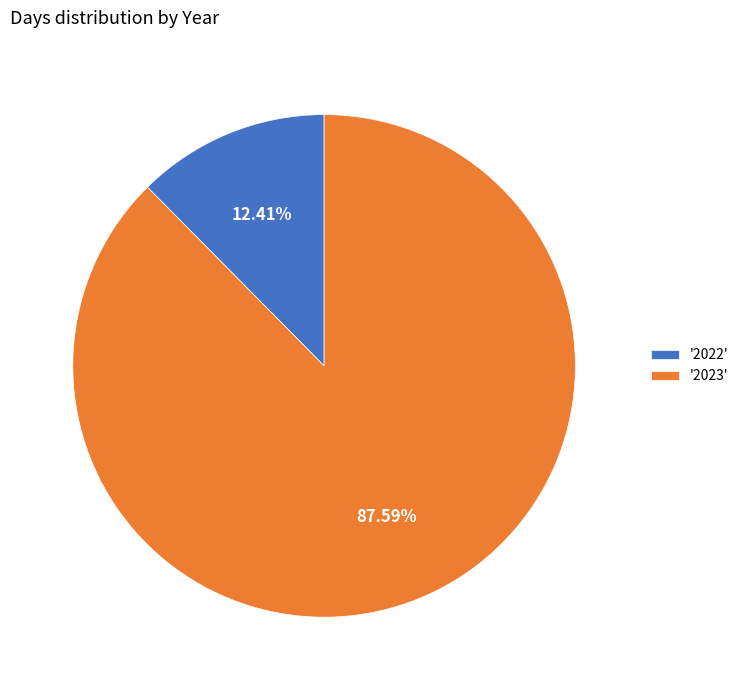

Which slice is the smallest?

'2022'